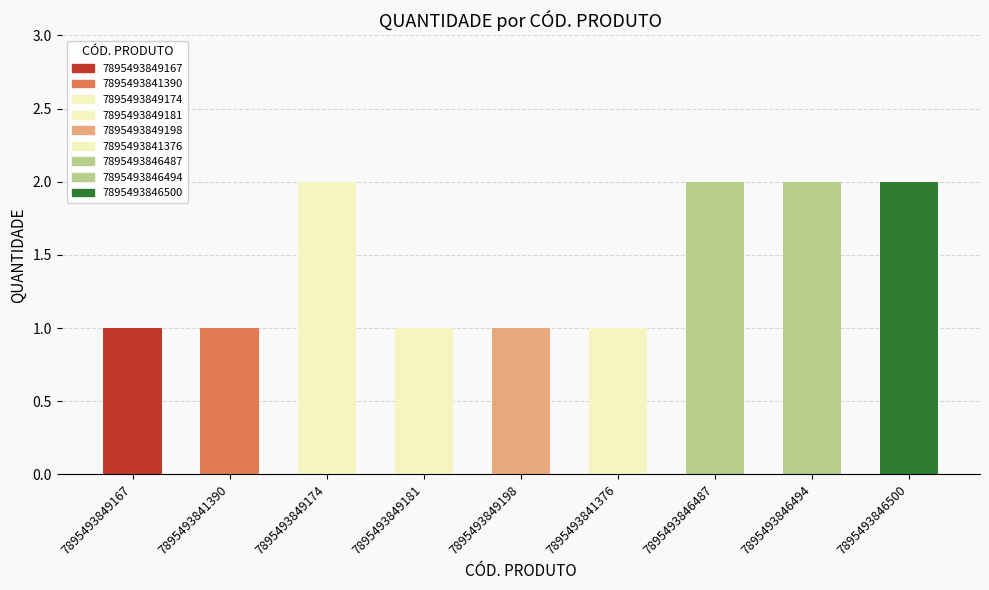

Reading left to right, list all the values displayed in this chart.

1	1	2	1	1	1	2	2	2